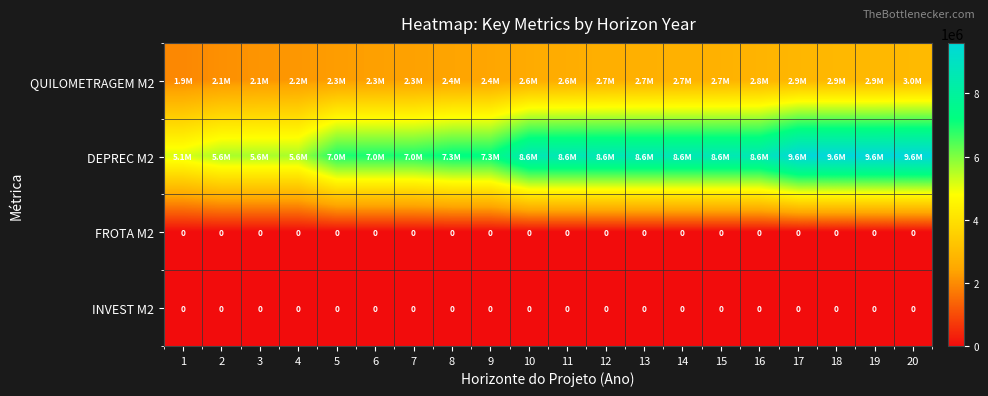

What is the difference between the maximum and minimum values in the QUILOMETRAGEM M2 series?

1015228.1